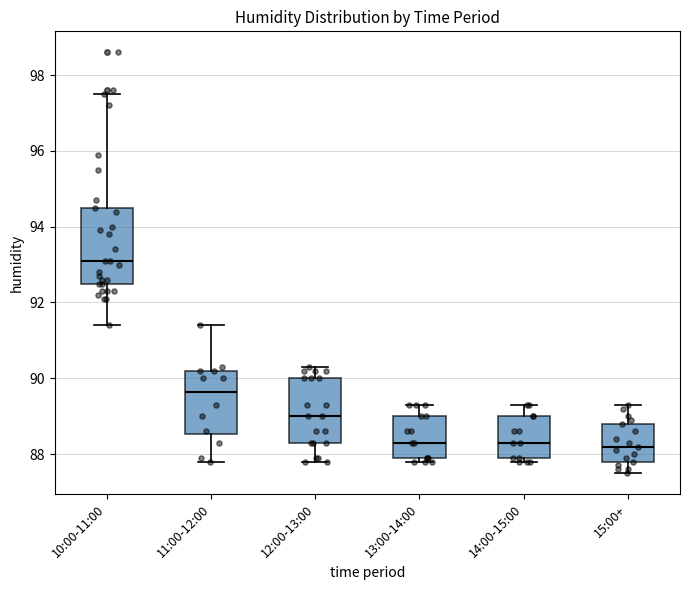

Which box has the highest median line?

10:00-11:00